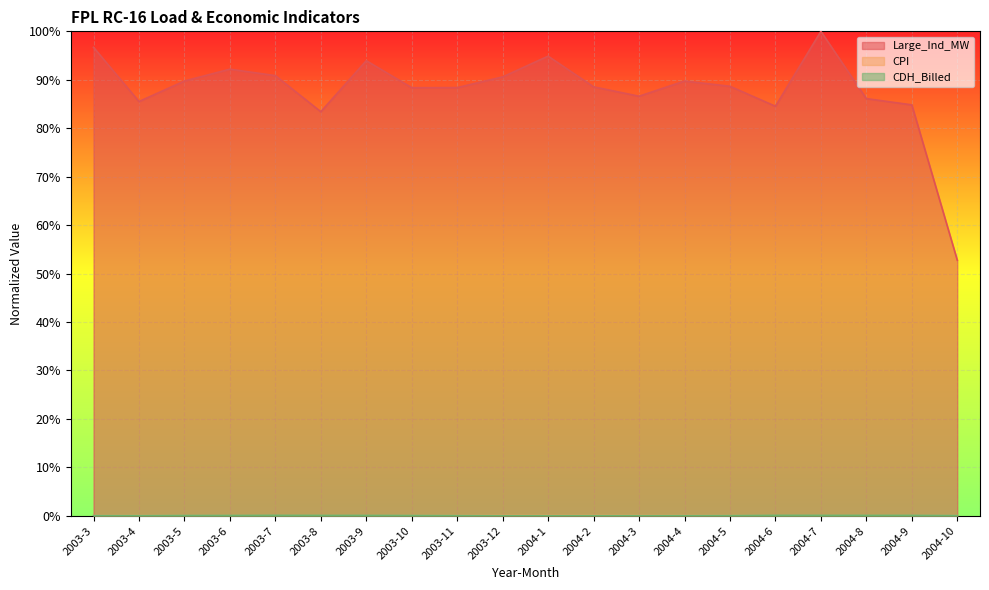

Which series has the largest total across all categories?

Large_Ind_MW